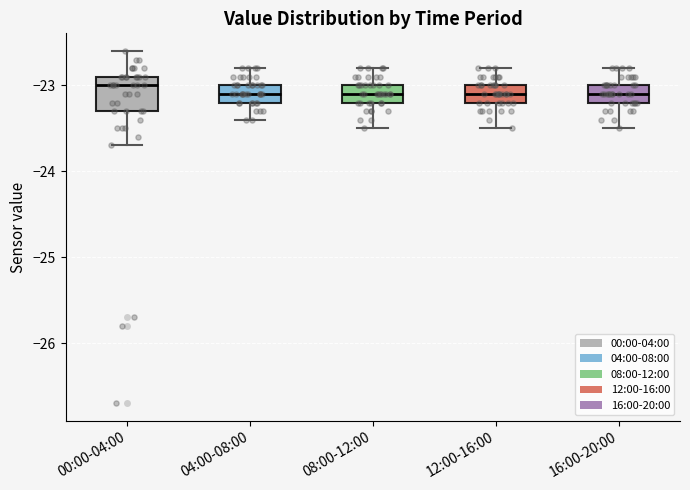

Reading left to right, transcribe this box plot: for each box, give where its median line is, the range the box spans, and where its two whiskers end, as read against the y-axis. The values are not printed on the chart, so give them approximately, as read against the axis.

00:00-04:00: median -23.0, box -23.3 to -22.9, whiskers -23.7 to -22.6
04:00-08:00: median -23.1, box -23.2 to -23.0, whiskers -23.4 to -22.8
08:00-12:00: median -23.1, box -23.2 to -23.0, whiskers -23.5 to -22.8
12:00-16:00: median -23.1, box -23.2 to -23.0, whiskers -23.5 to -22.8
16:00-20:00: median -23.1, box -23.2 to -23.0, whiskers -23.5 to -22.8